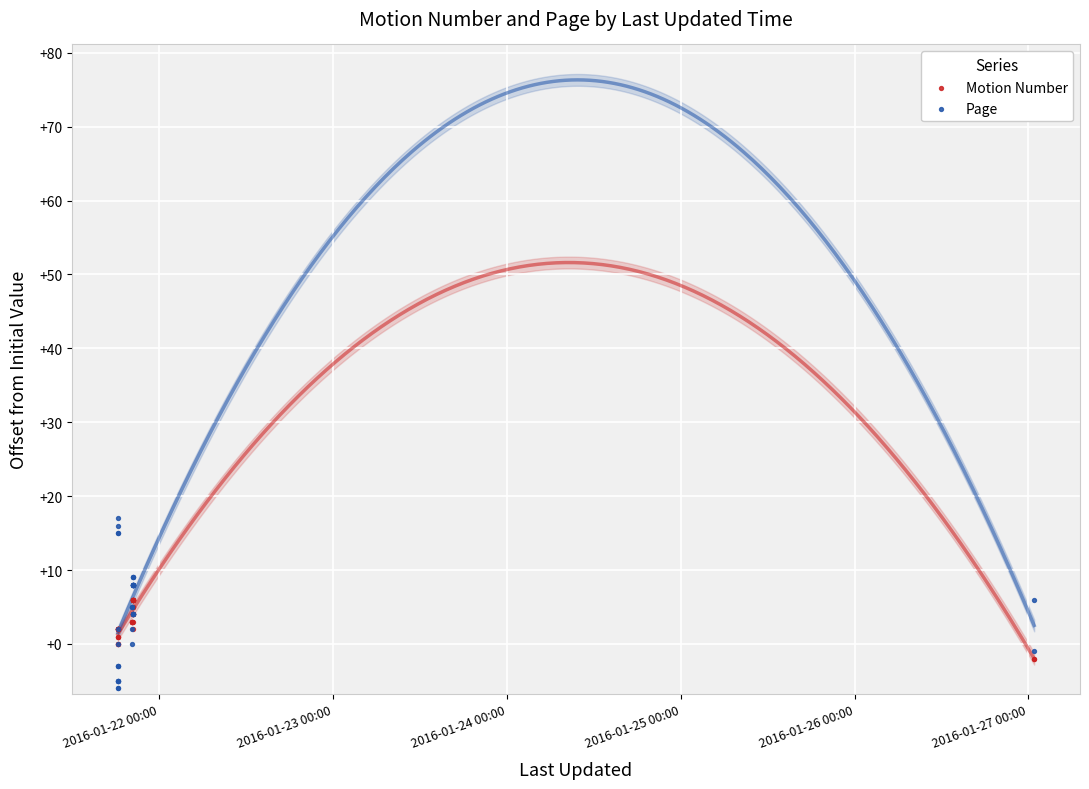

Which series has the largest Y range (max minus min)?

Page